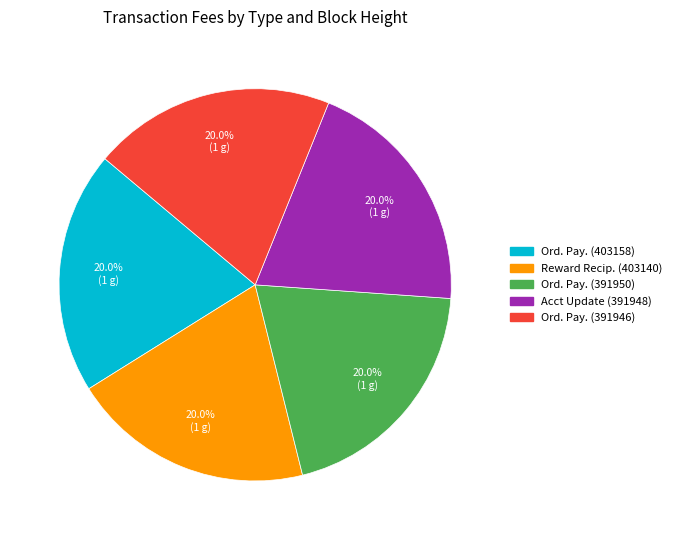

Is there any slice that represents more than half of the pie?

No